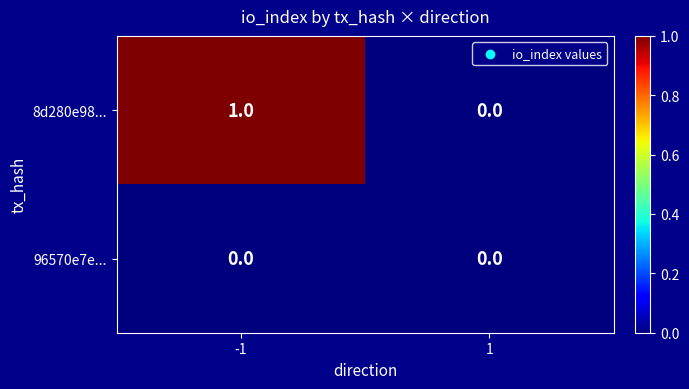

Which series has the largest range (max minus min)?

8d280e98...